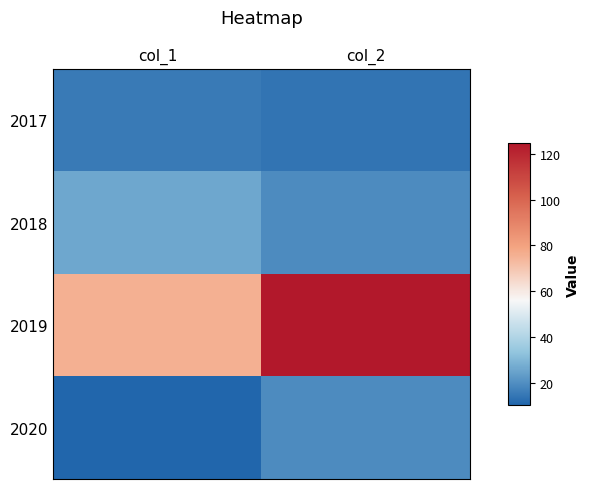

Count the number of categories in the chart.

2